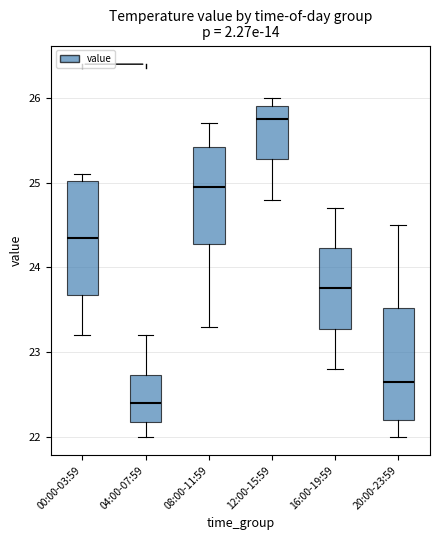

Reading left to right, transcribe this box plot: for each box, give where its median line is, the range the box spans, and where its two whiskers end, as read against the y-axis. The values are not printed on the chart, so give them approximately, as read against the axis.

00:00-03:59: median 24.4, box 23.7 to 25.0, whiskers 23.2 to 25.1
04:00-07:59: median 22.4, box 22.2 to 22.7, whiskers 22.0 to 23.2
08:00-11:59: median 25.0, box 24.3 to 25.4, whiskers 23.3 to 25.7
12:00-15:59: median 25.8, box 25.3 to 25.9, whiskers 24.8 to 26.0
16:00-19:59: median 23.8, box 23.3 to 24.2, whiskers 22.8 to 24.7
20:00-23:59: median 22.7, box 22.2 to 23.5, whiskers 22.0 to 24.5